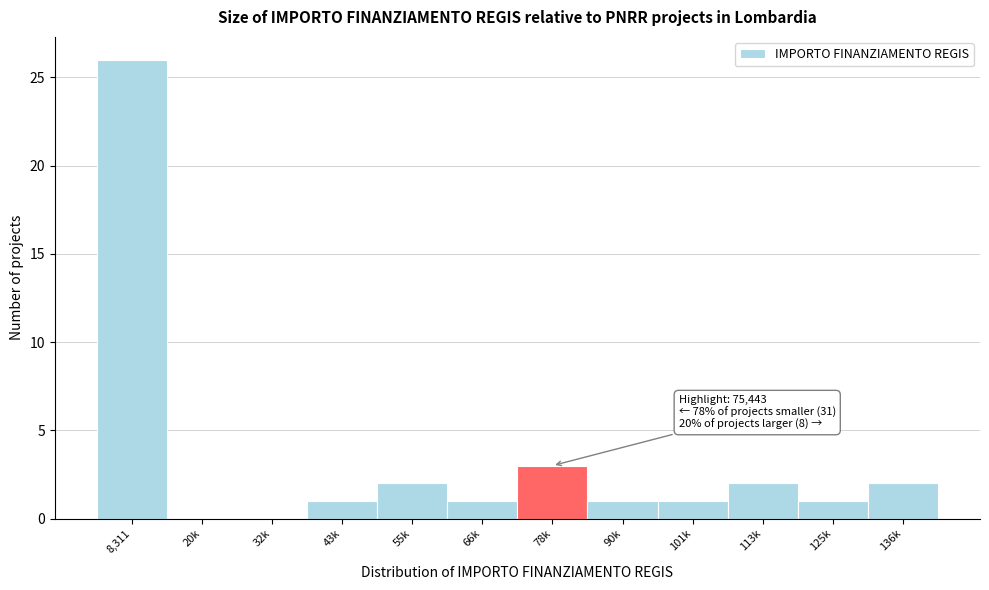

Reading left to right, what are all the values shown in this chart?

8,311=26	20k=0	32k=0	43k=1	55k=2	66k=1	78k=3	90k=1	101k=1	113k=2	125k=1	136k=2